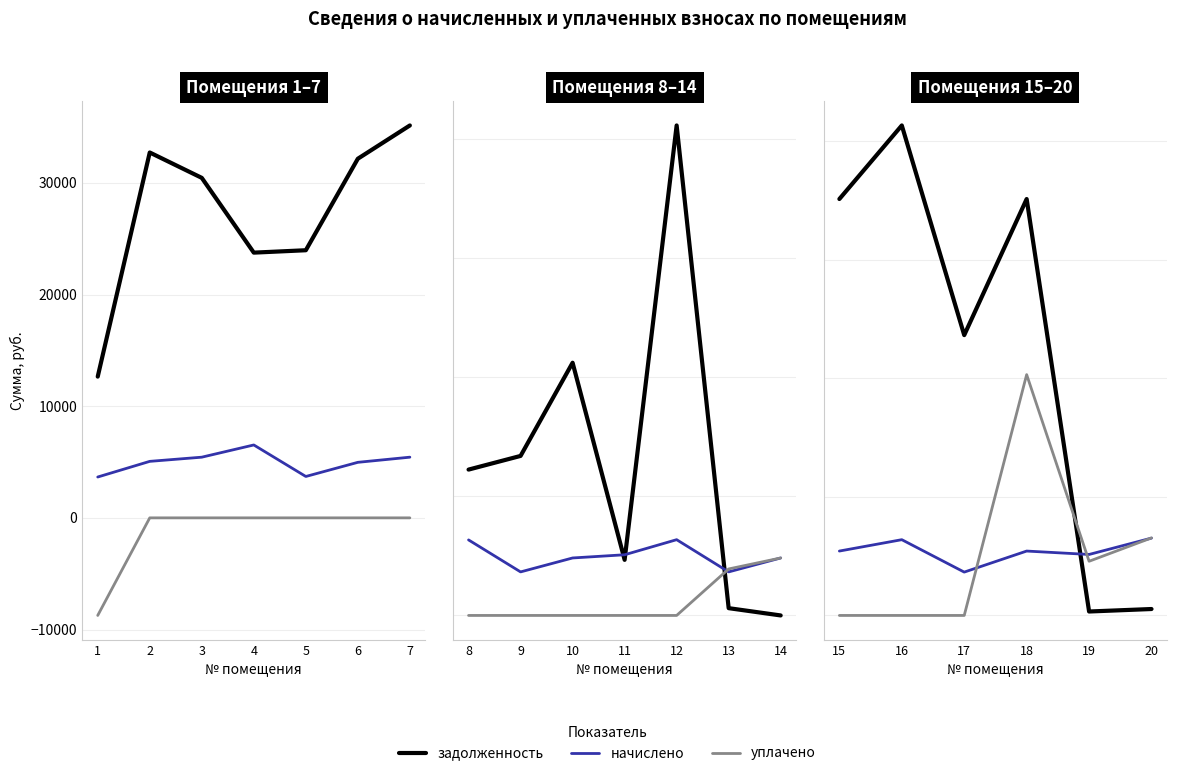

What is the greatest value displayed?

41350.6